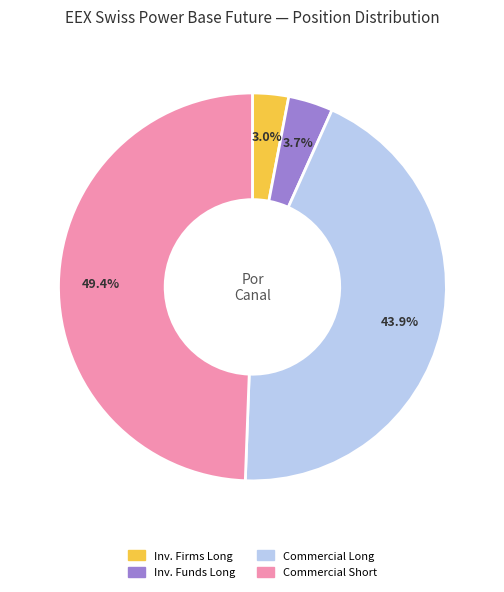

What is the ratio of the value at Inv. Funds Long to the value at Inv. Firms Long?

1.2